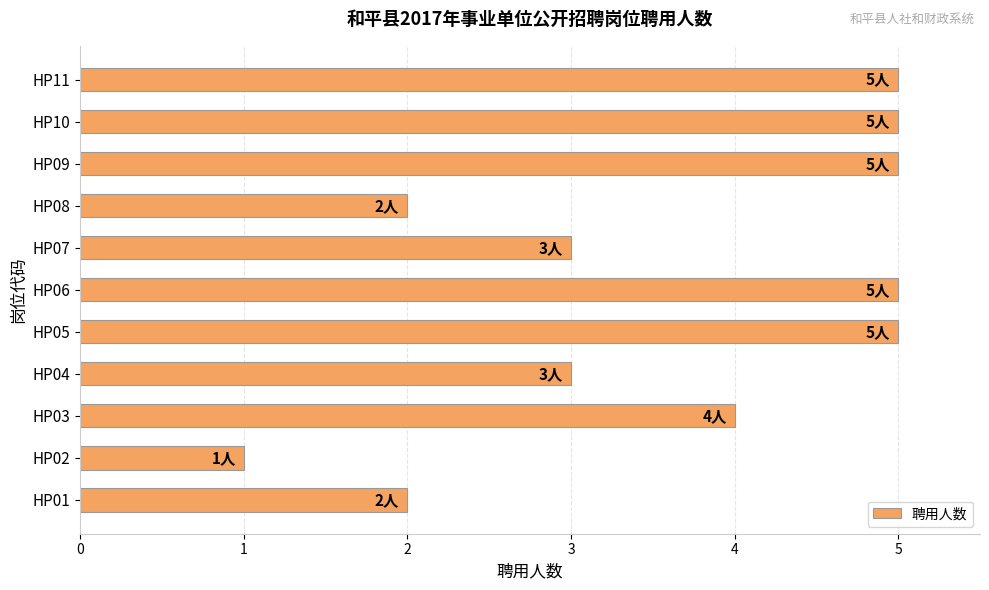

What is the difference between the second highest and second lowest values?

3